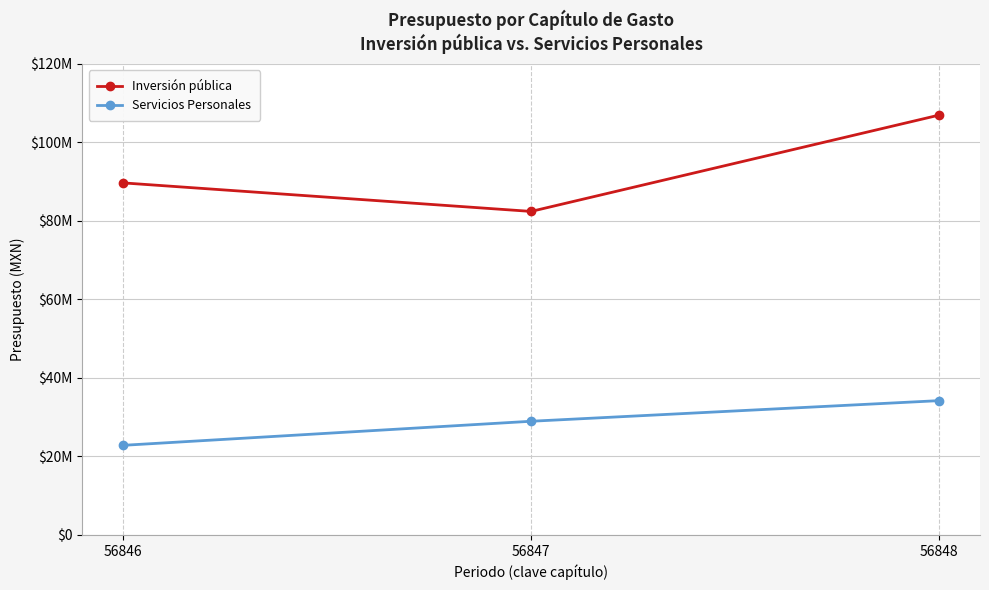

List the series in order of their overall mean, highest first.

Inversión pública, Servicios Personales